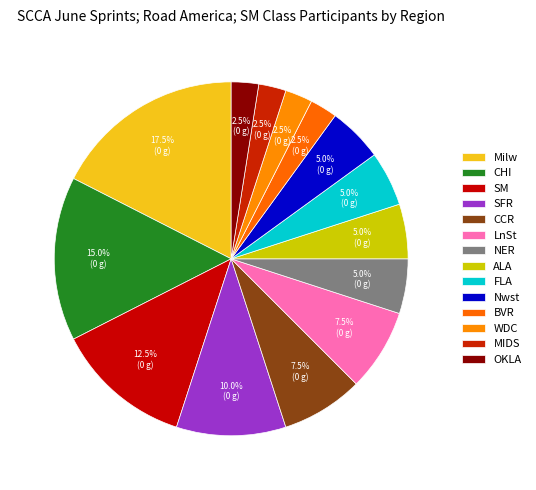

To the nearest percent, what is the average slice percentage?

7%